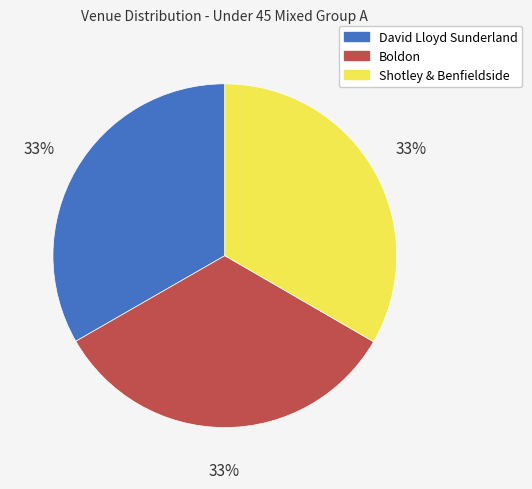

Is there a majority slice in this chart?

No